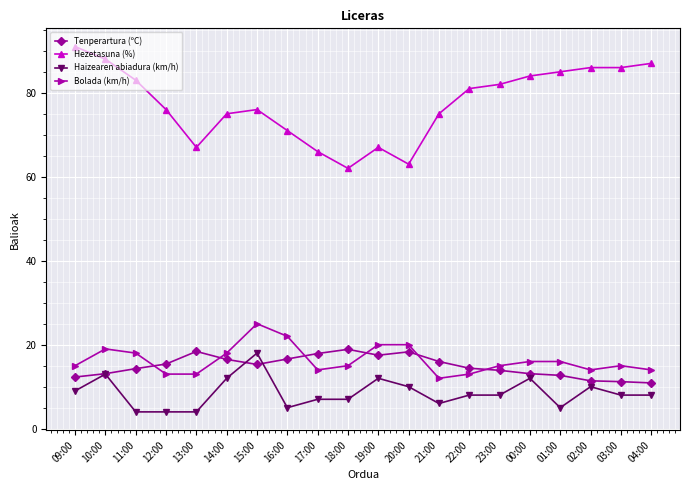

What is the maximum value for Bolada (km/h)?

25.0